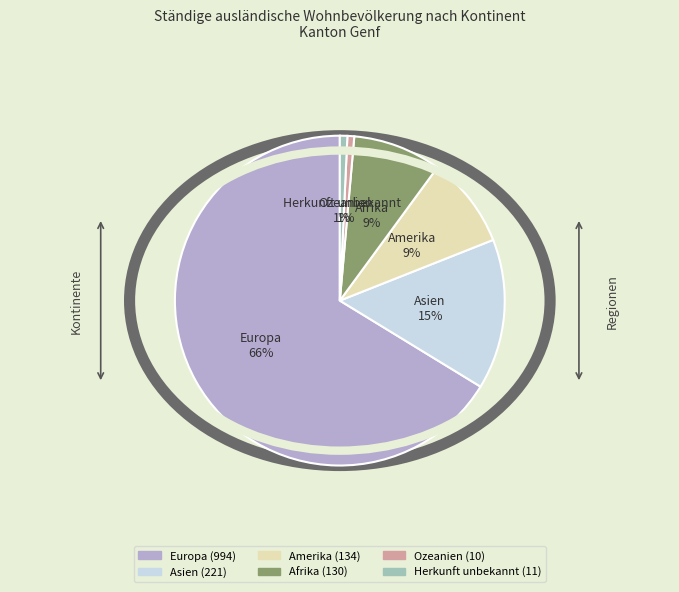

Is the sum of Amerika and Herkunft unbekannt greater than half?

No